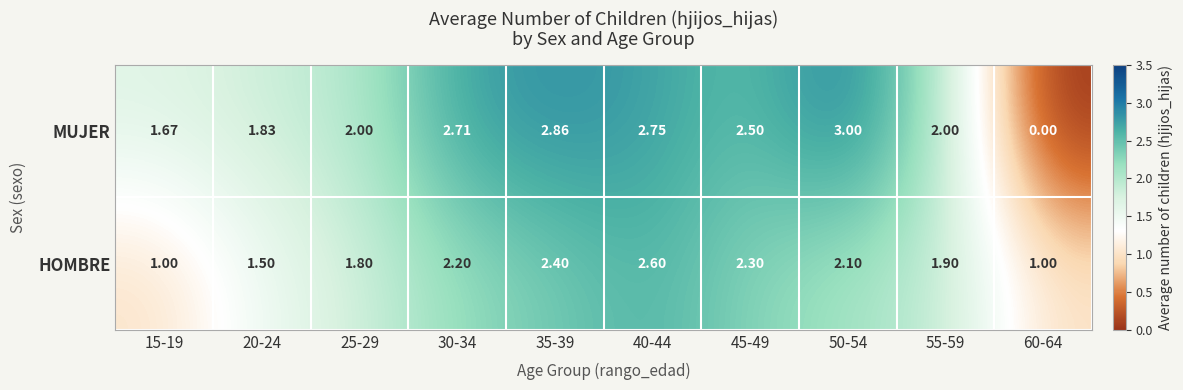

List the series in order of their overall mean, highest first.

MUJER, HOMBRE